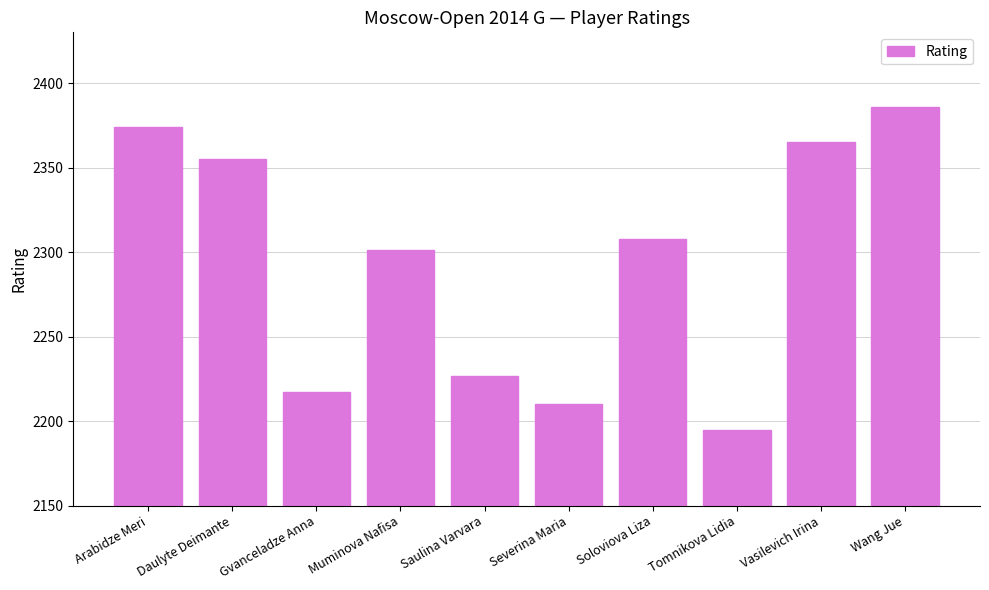

What is the minimum value shown in the chart?

2195